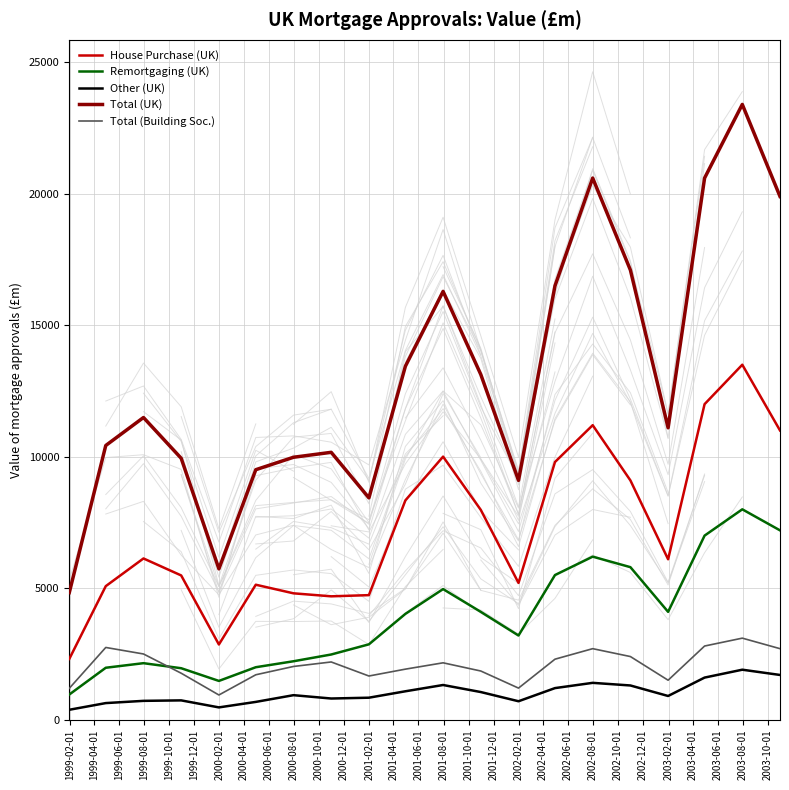

What is the smallest value displayed?

376